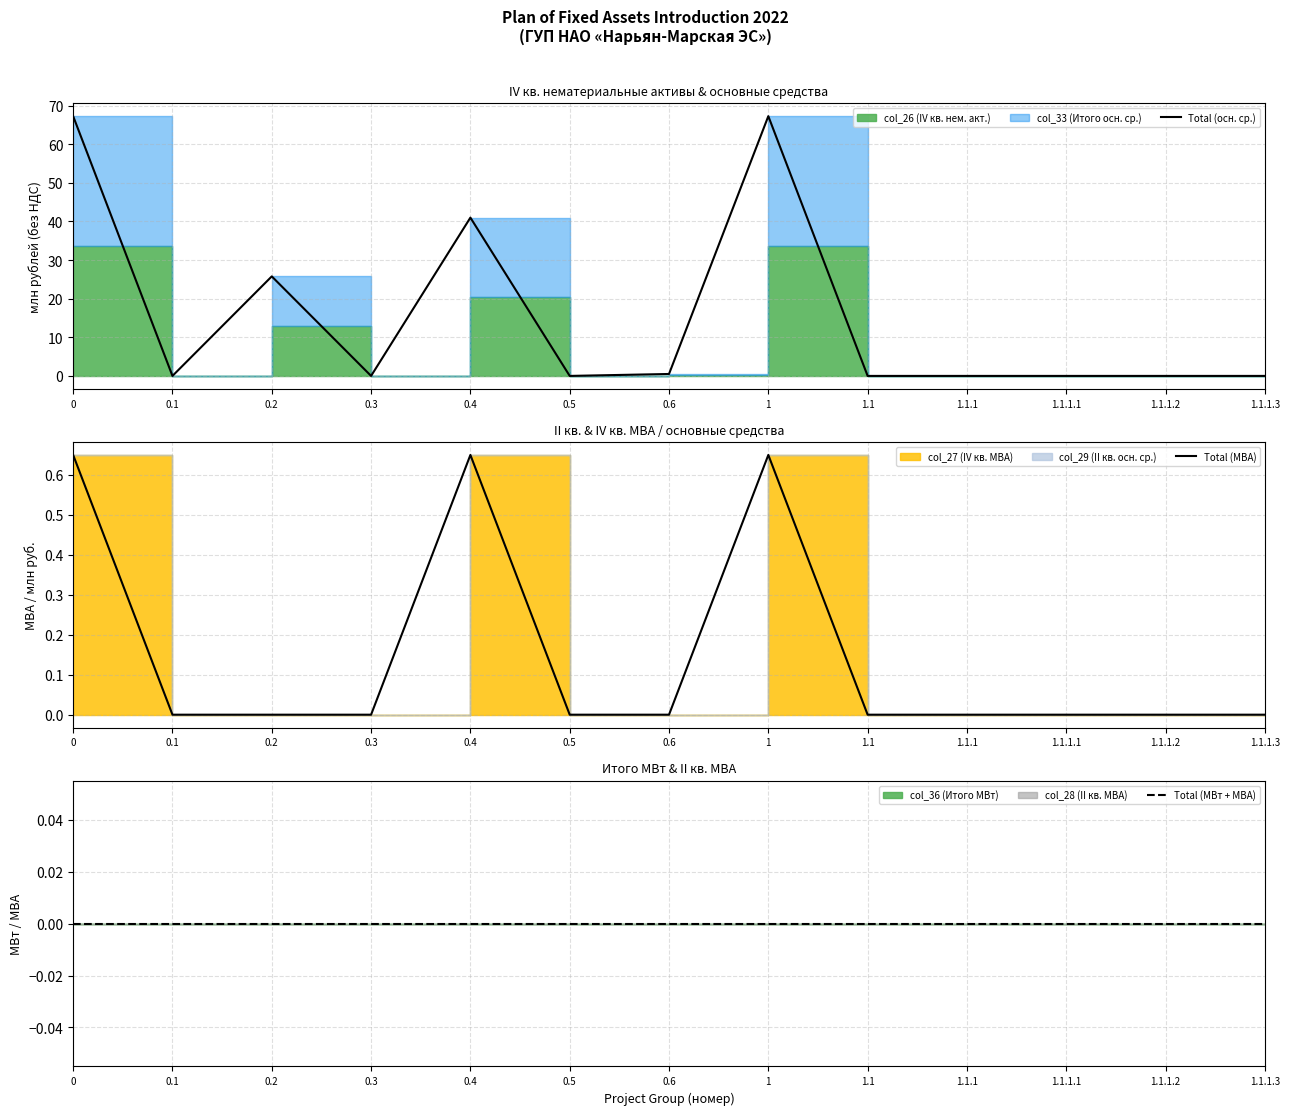

What is the label of the 13th point from the left?

1.1.1.3